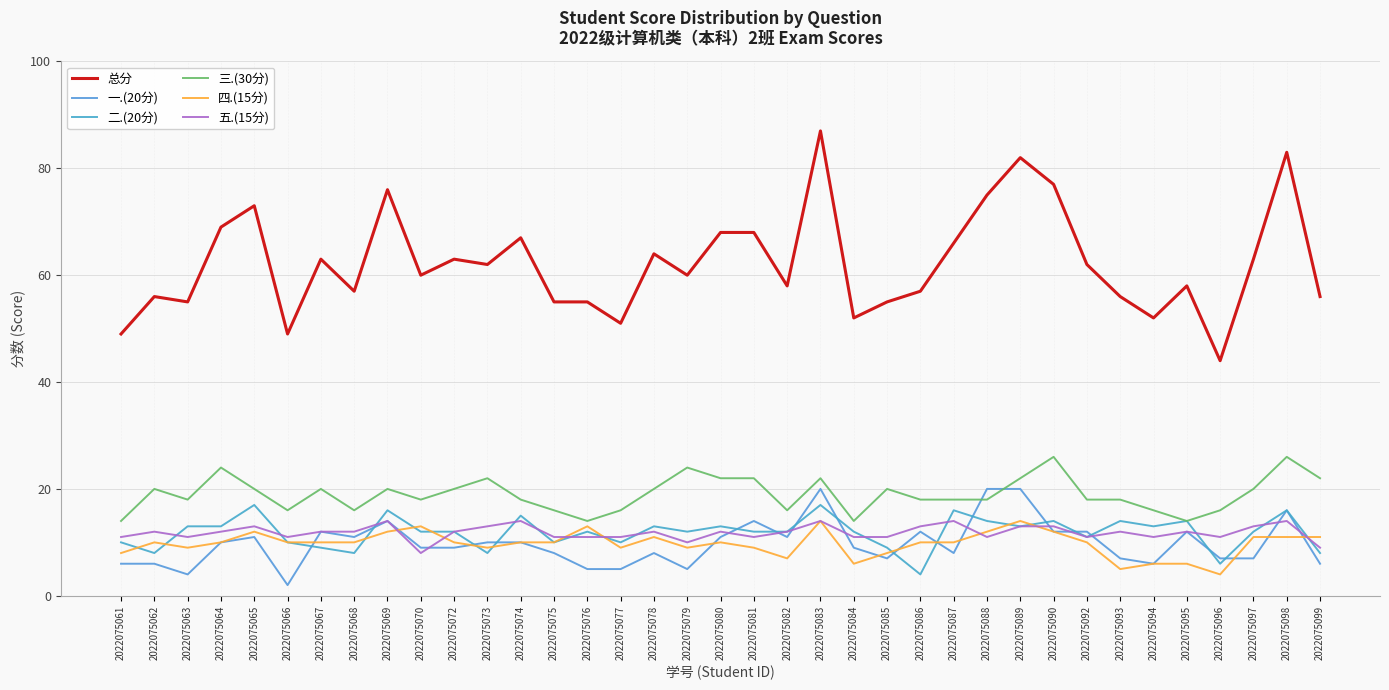

Is it true that 三.(30分) equals 29 at 2022075074?

False